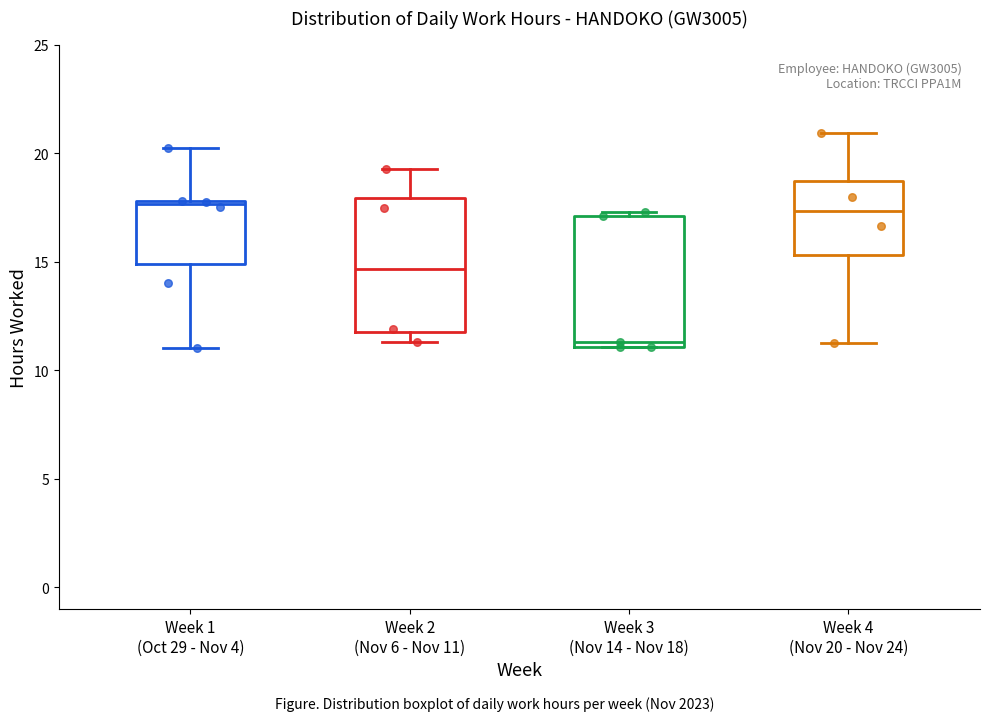

Reading left to right, transcribe this box plot: for each box, give where its median line is, the range the box spans, and where its two whiskers end, as read against the y-axis. The values are not printed on the chart, so give them approximately, as read against the axis.

Week 1 (Oct 29 - Nov 4): median 17.5, box 15.0 to 18.0, whiskers 11.0 to 20.0
Week 2 (Nov 6 - Nov 11): median 14.5, box 11.5 to 18.0, whiskers 11.5 (just below the box's lower edge) to 19.5
Week 3 (Nov 14 - Nov 18): median 11.5, box 11.0 to 17.0, whiskers 11.0 to 17.5
Week 4 (Nov 20 - Nov 24): median 17.5, box 15.5 to 18.5, whiskers 11.5 to 21.0